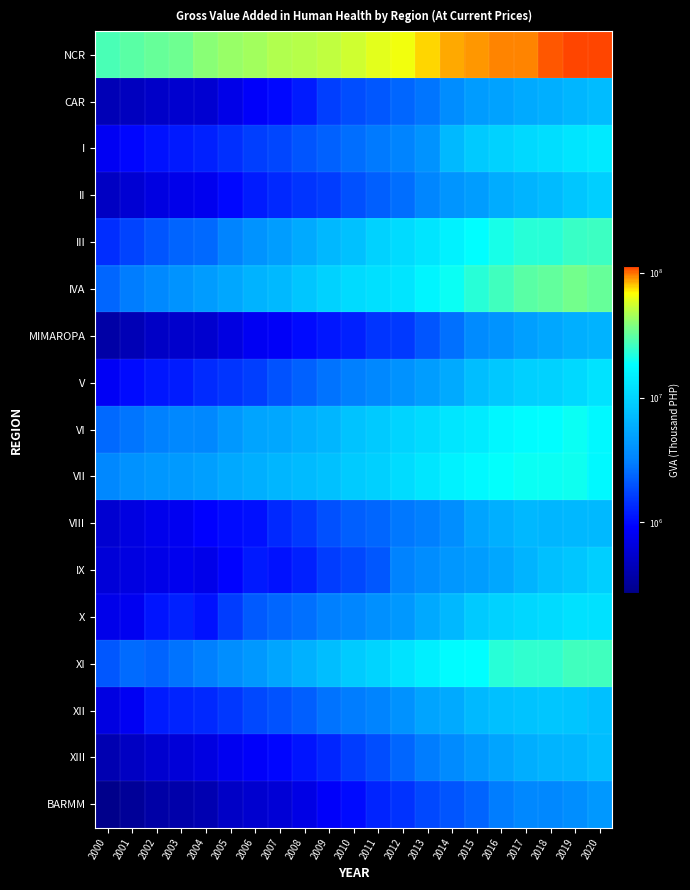

Rank the series by their maximum value, from highest to lowest.

NCR, IVA, XI, III, VII, VI, I, V, X, IX, II, XII, XIII, CAR, VIII, MIMAROPA, BARMM